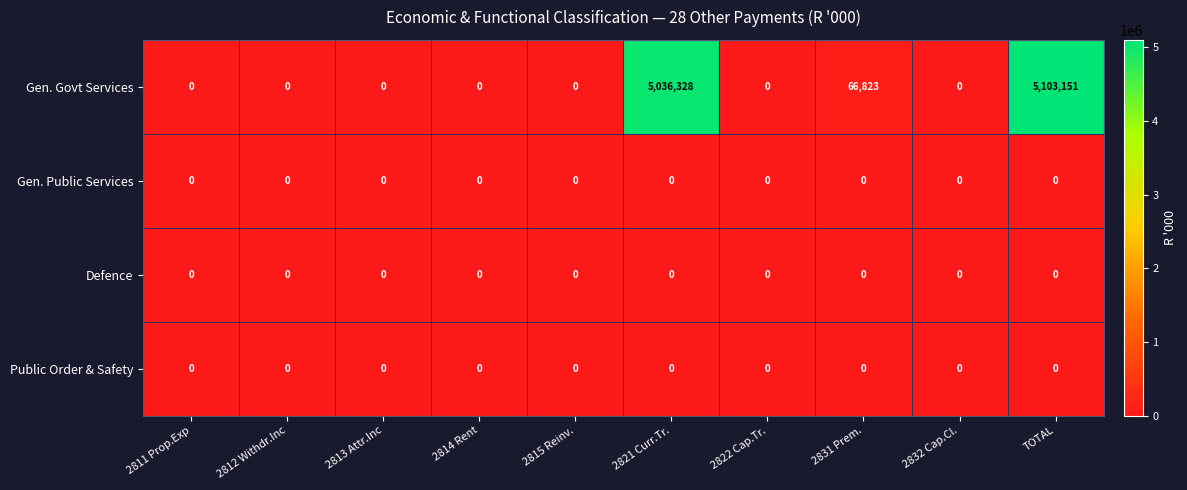

Which series has the largest total across all categories?

Gen. Govt Services